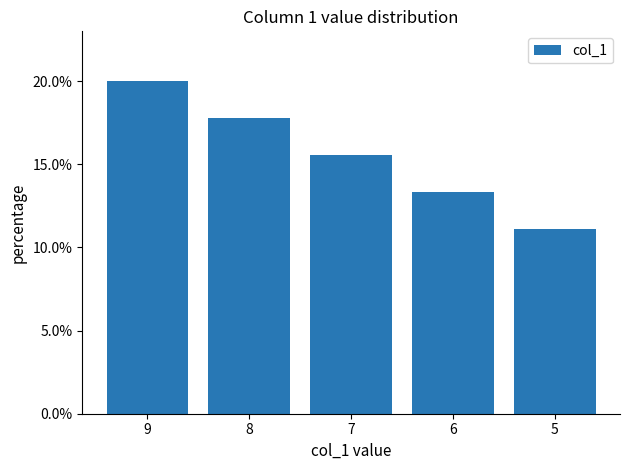

How many values are between 0 and 1?

5